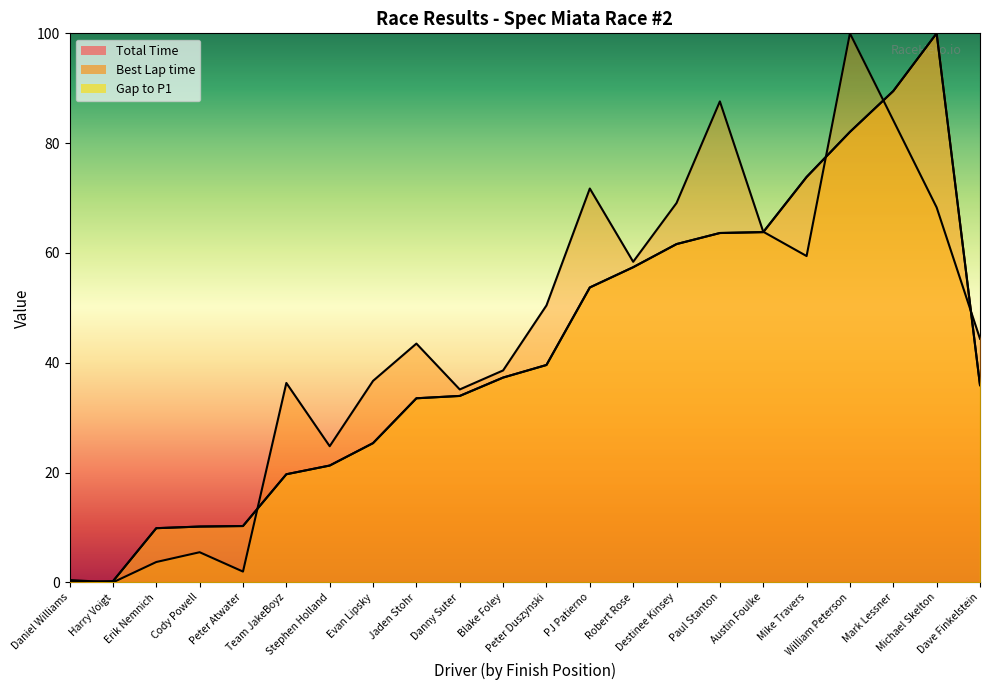

What is the label of the 16th point from the right?

Stephen Holland